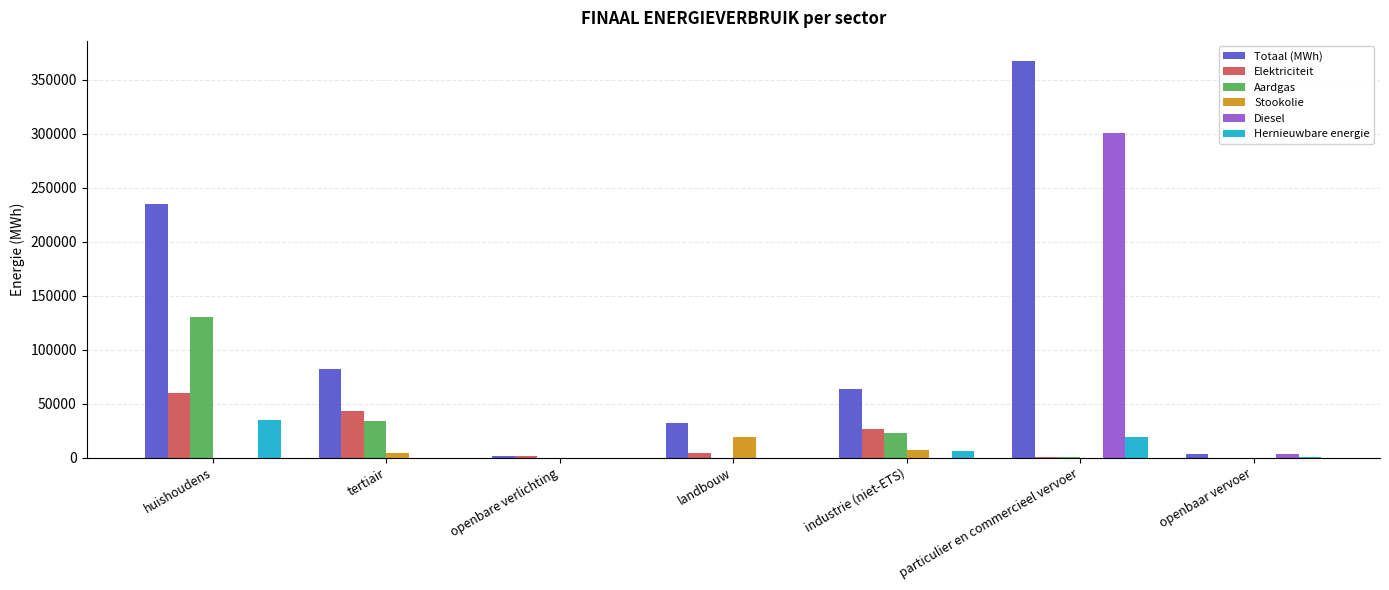

The value of Elektriciteit at huishoudens is 59311.8. True or false?

True